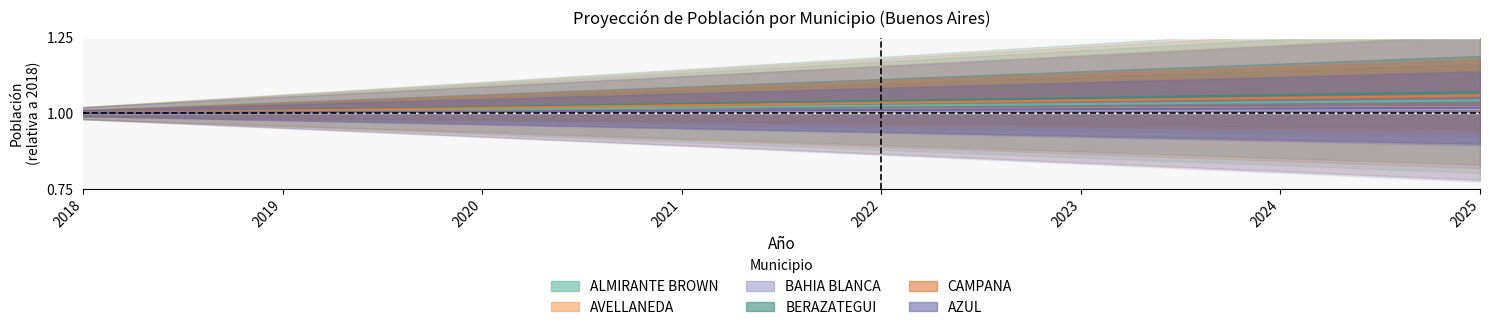

What is the value of the CAMPANA point at the 8th from the left?

1.1